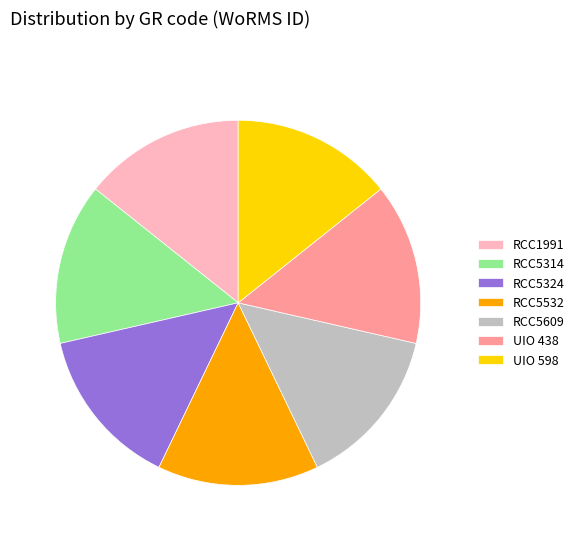

Approximately how many times larger is the value at RCC1991 compared to RCC5532?

1.0